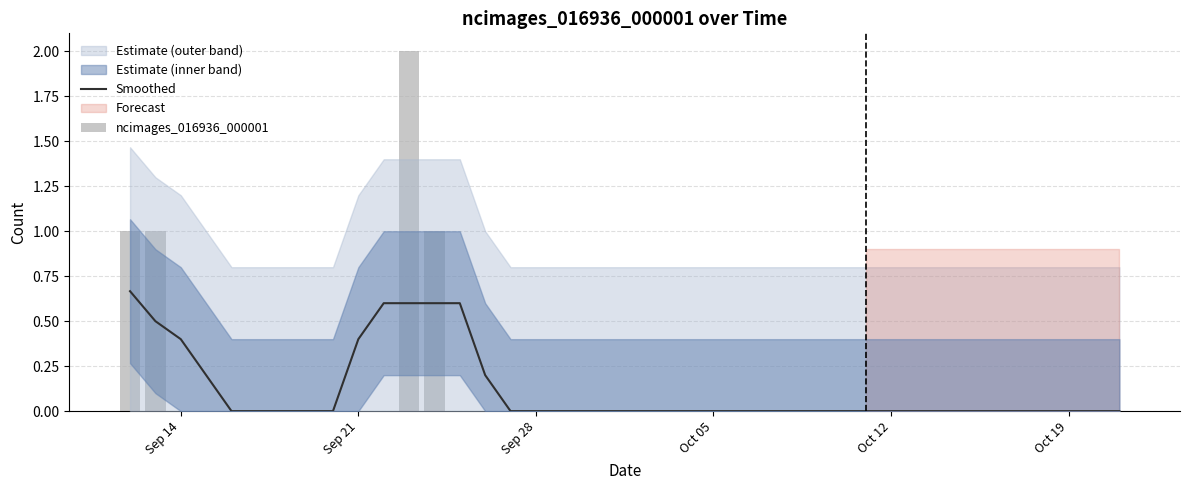

The ncimages_016936_000001 series shows 0.7 at 34. True or false?

False